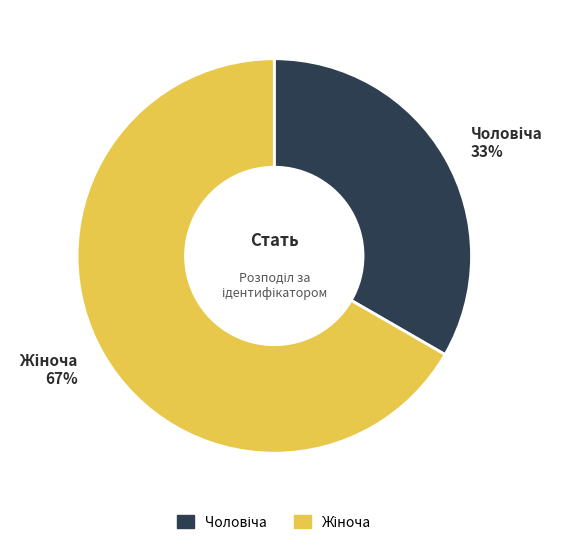

To the nearest percent, what is the average slice percentage?

50%